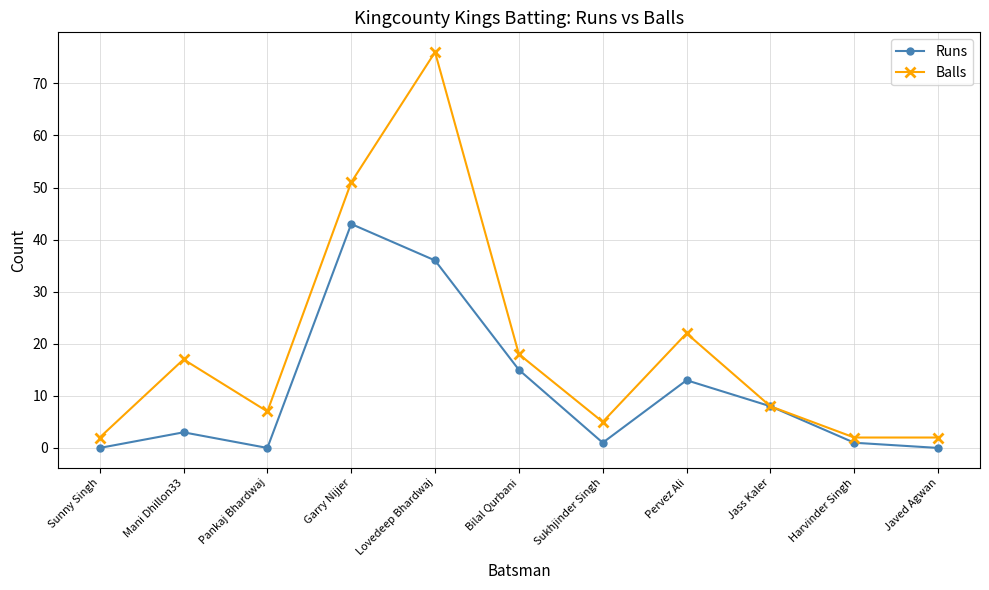

Is this an area chart (filled region under the line)?

No